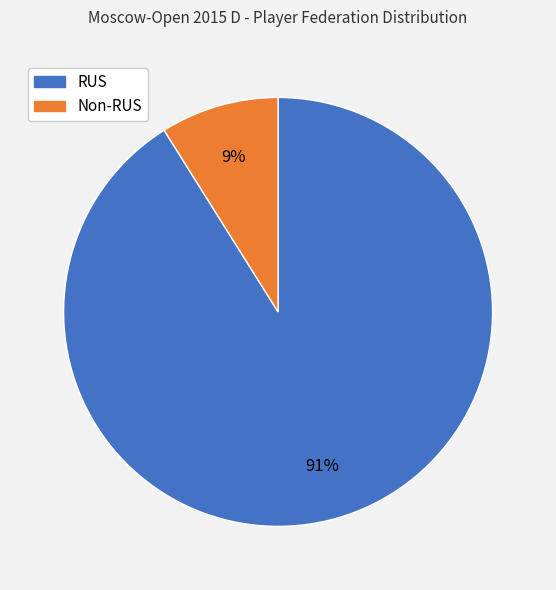

Is the sum of RUS and Non-RUS greater than half?

Yes